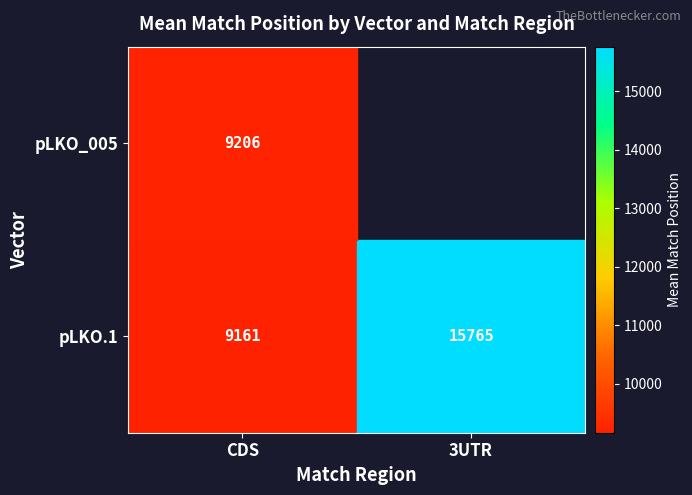

What is the maximum value shown in the chart?

15765.0